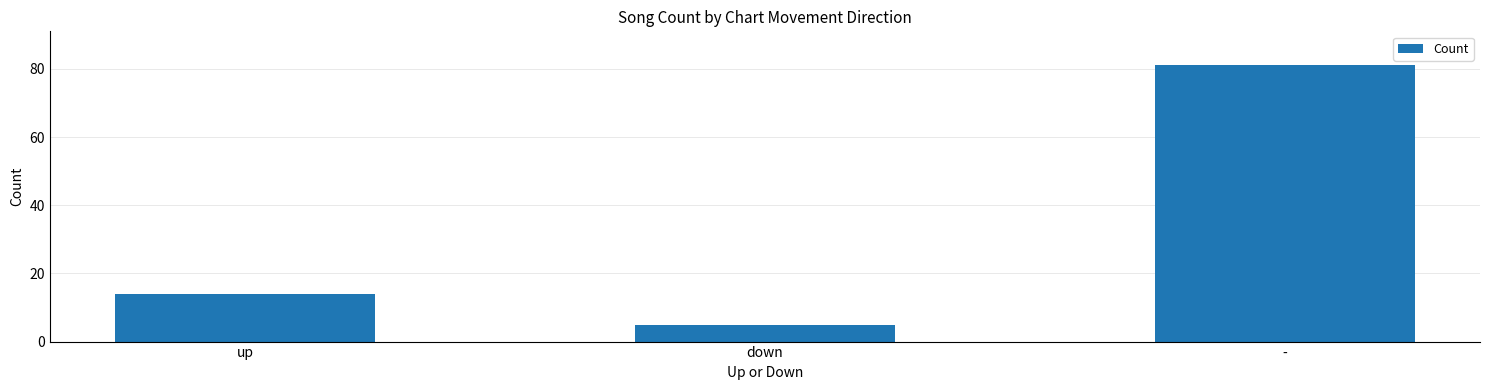

Count the number of categories in the chart.

3